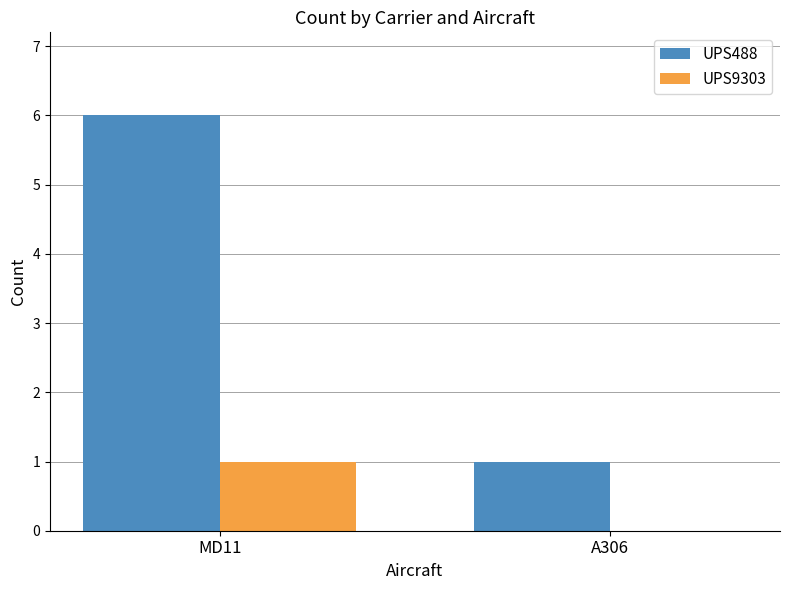

What is the spread (max minus min) of values at A306?

1